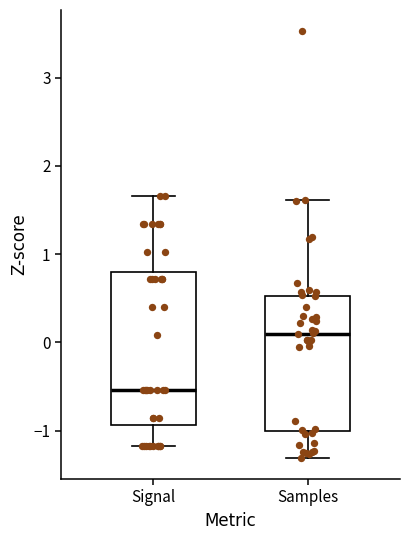

Comparing the boxes themselves (not the whiskers), which one is the tallest?

Signal